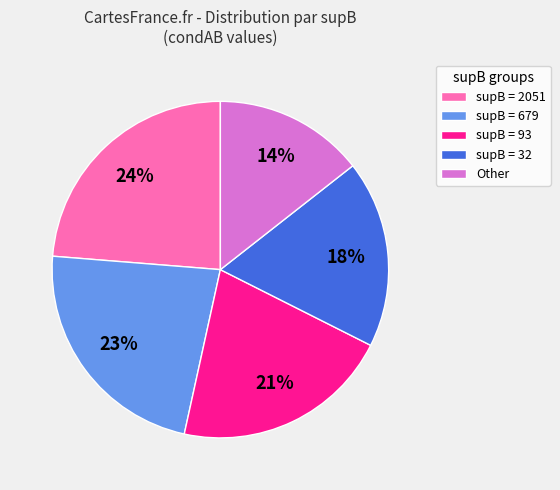

Between supB = 2051 and supB = 32, which is larger?

supB = 2051